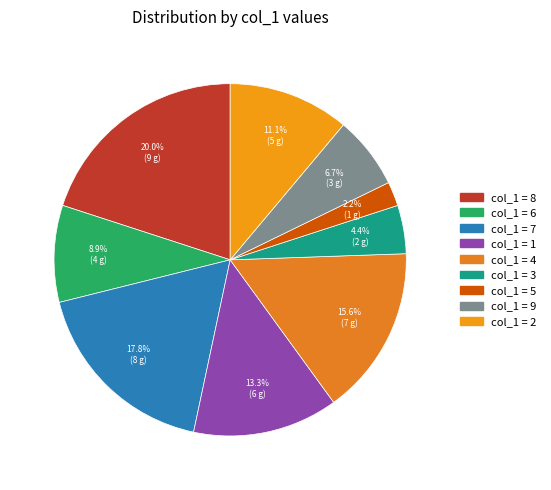

How many slices are in this pie chart?

9